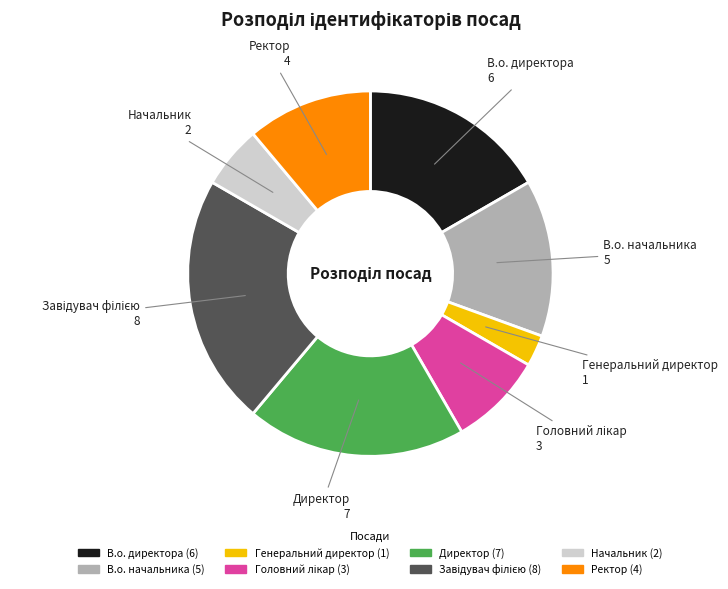

Do В.о. начальника and Начальник together represent more than half of the pie?

No